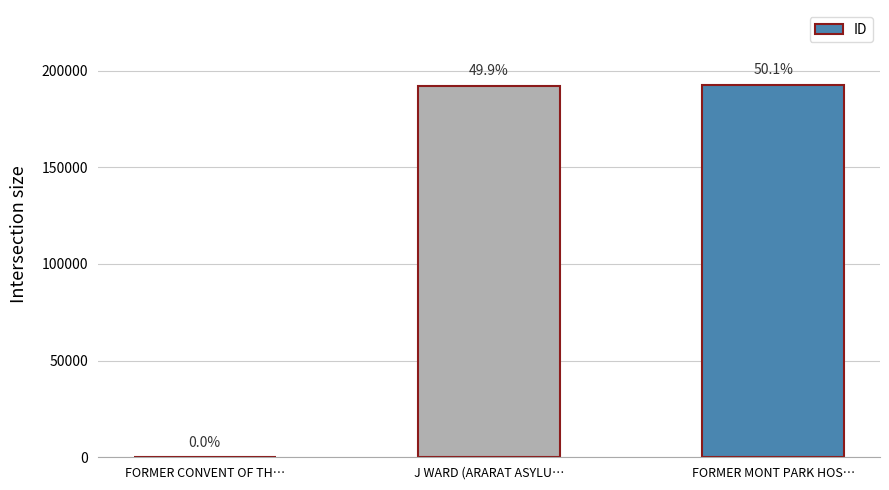

Rank the categories by value from lowest to highest.

FORMER CONVENT OF TH…, J WARD (ARARAT ASYLU…, FORMER MONT PARK HOS…